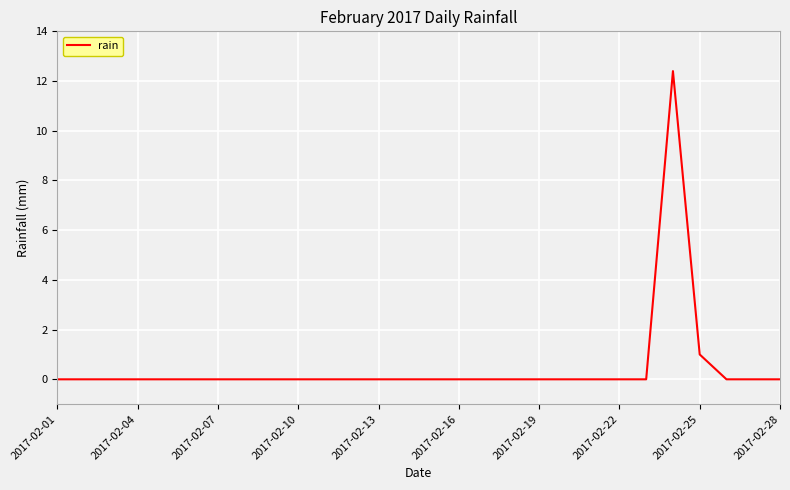

What is the difference between the second highest and minimum values?

1.0